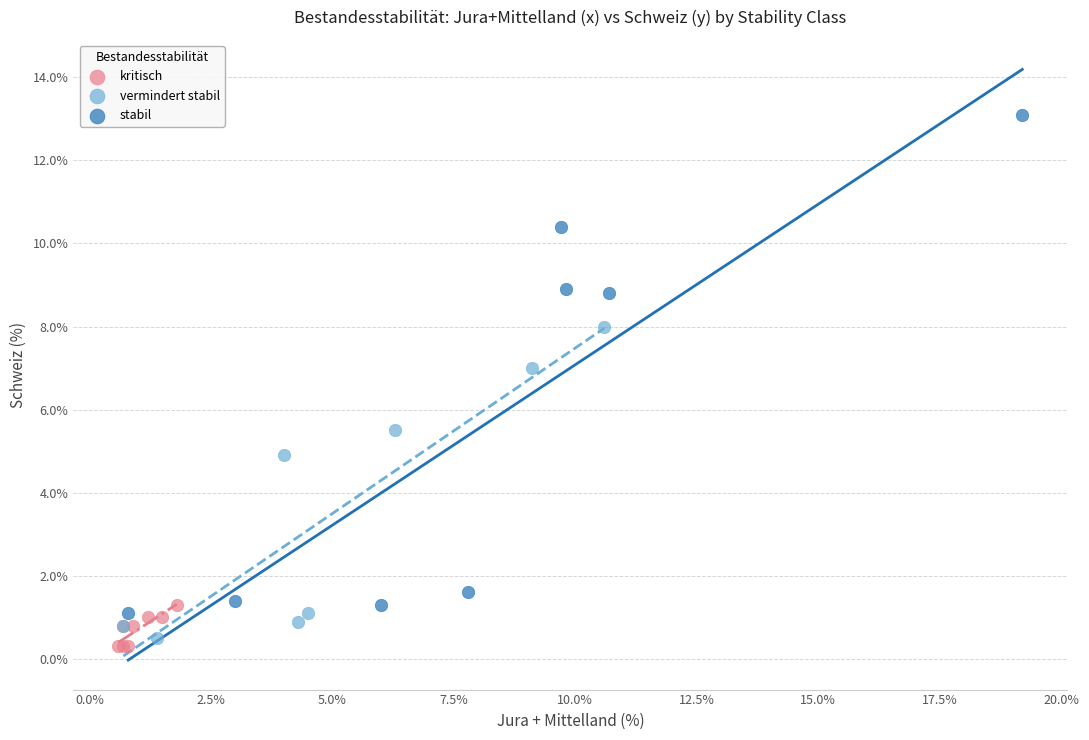

Which series has the largest Y range (max minus min)?

stabil